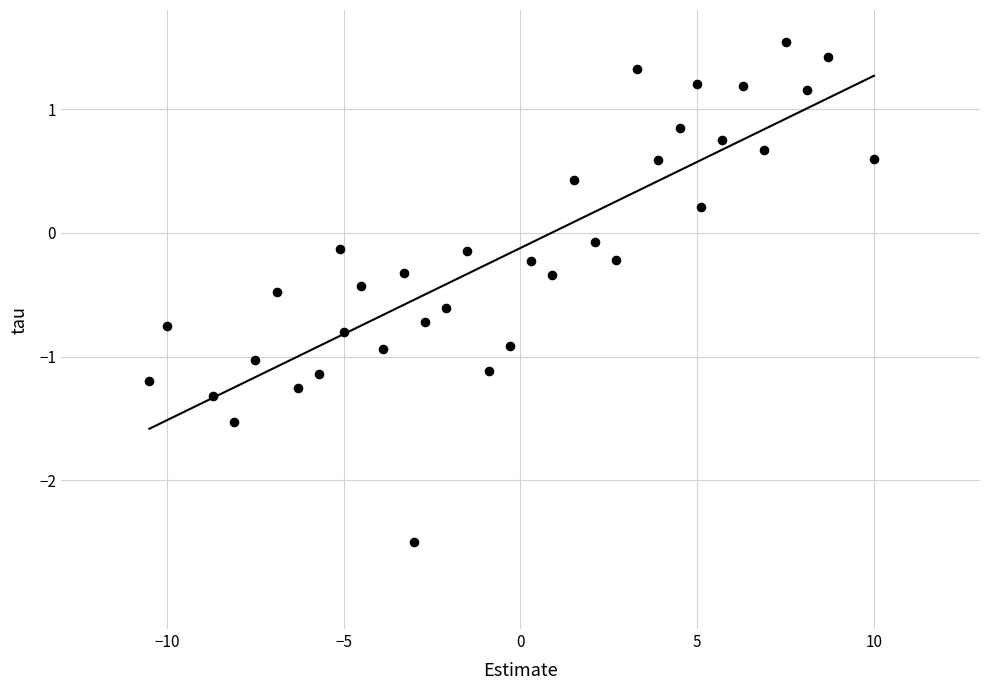

What is the range of X values (max minus min)?

20.5